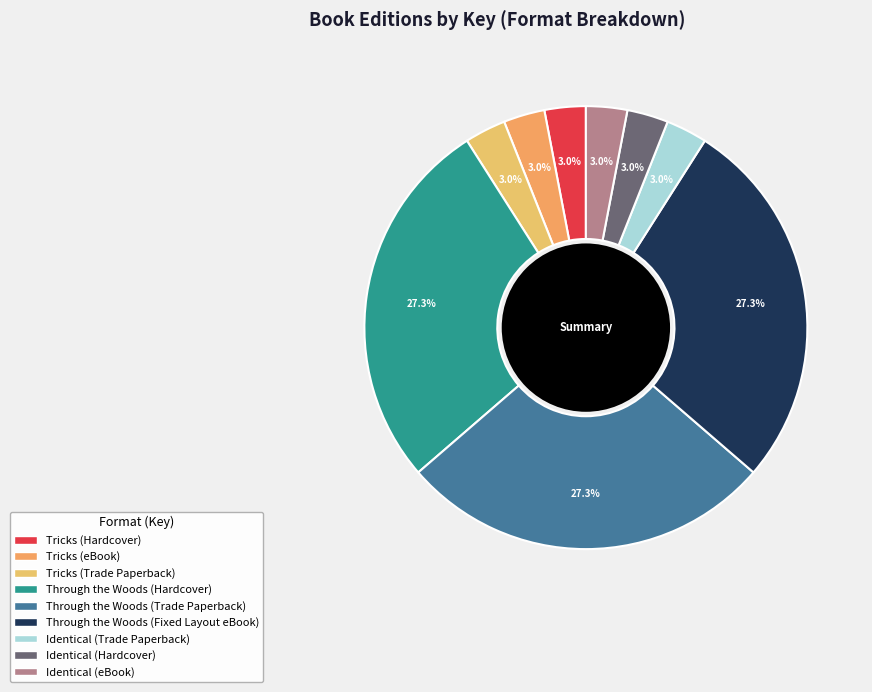

Which category has the biggest portion of the pie?

Through the Woods (Hardcover)